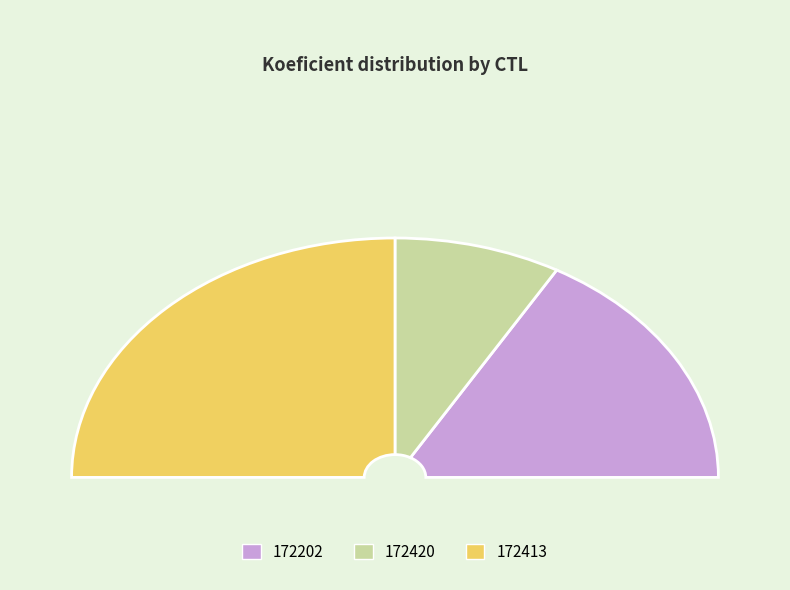

What portion of the pie excludes 172413?

50.0%